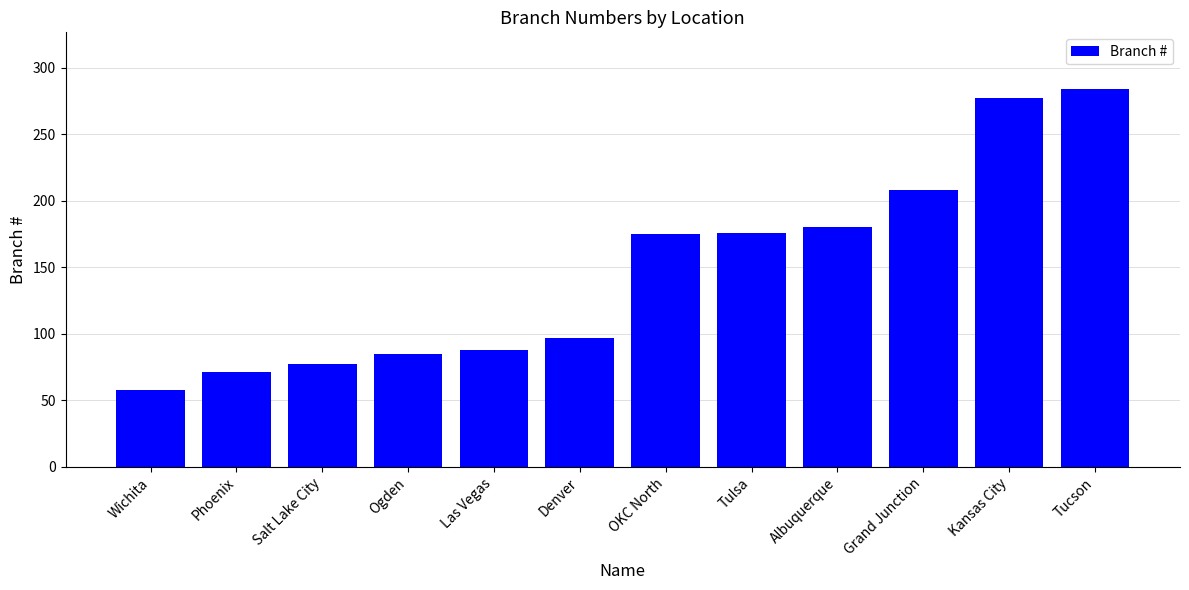

What is the difference between the values at Ogden and Albuquerque?

95